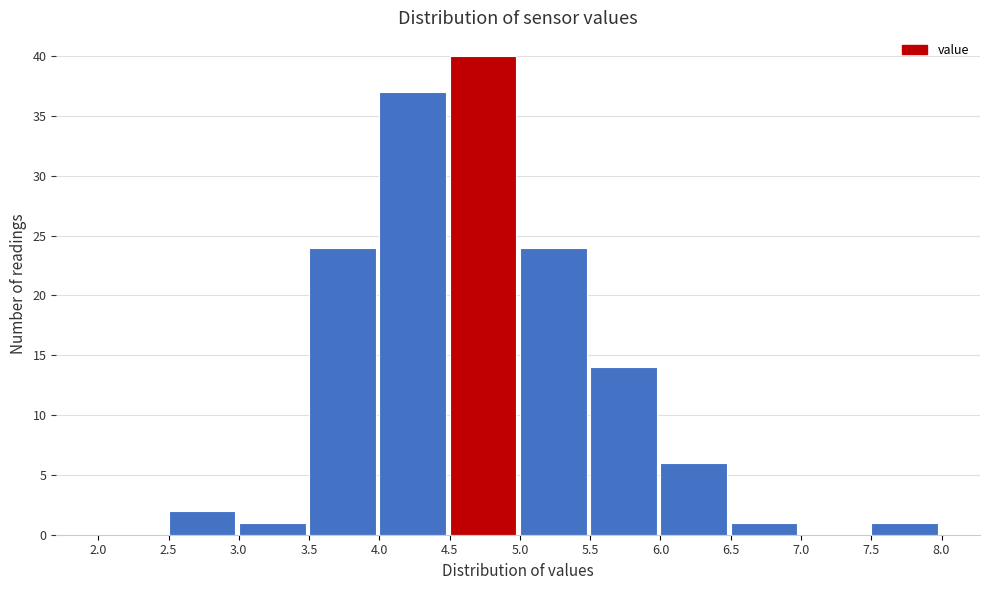

Which range on the x-axis has the tallest bar?

4.5 to 5.0